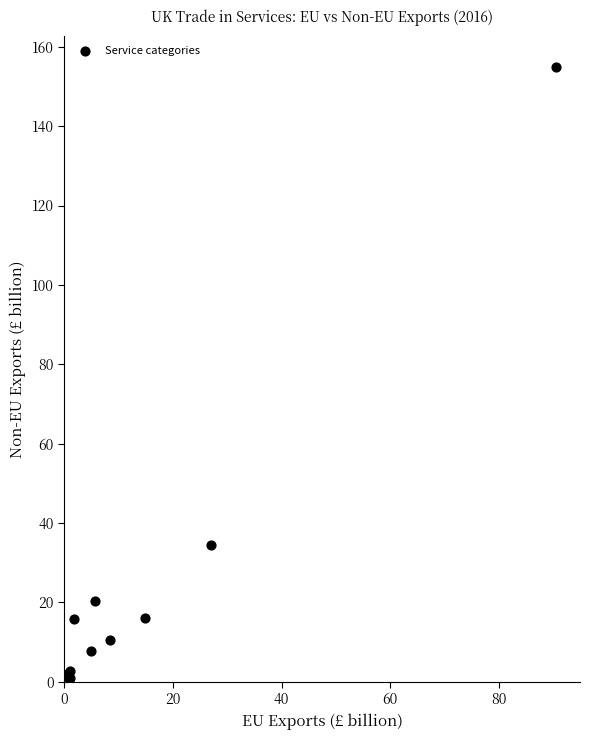

What Y value in the scatter plot is closest to 77?

34.4